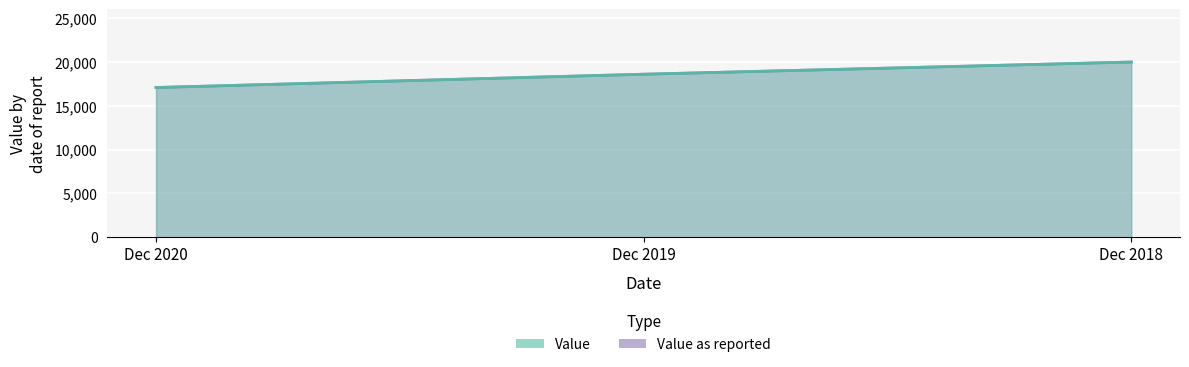

How many values in the Value as reported series are below 18632?

1